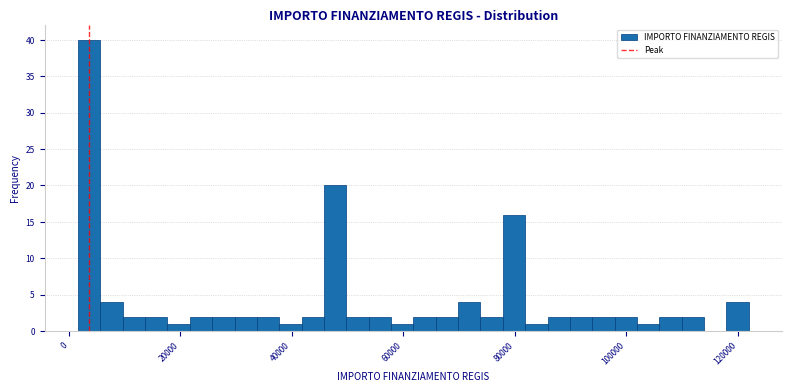

Around what value on the x-axis is the tallest bar? Give the approximate position of its centre, as read against the axis.

4000